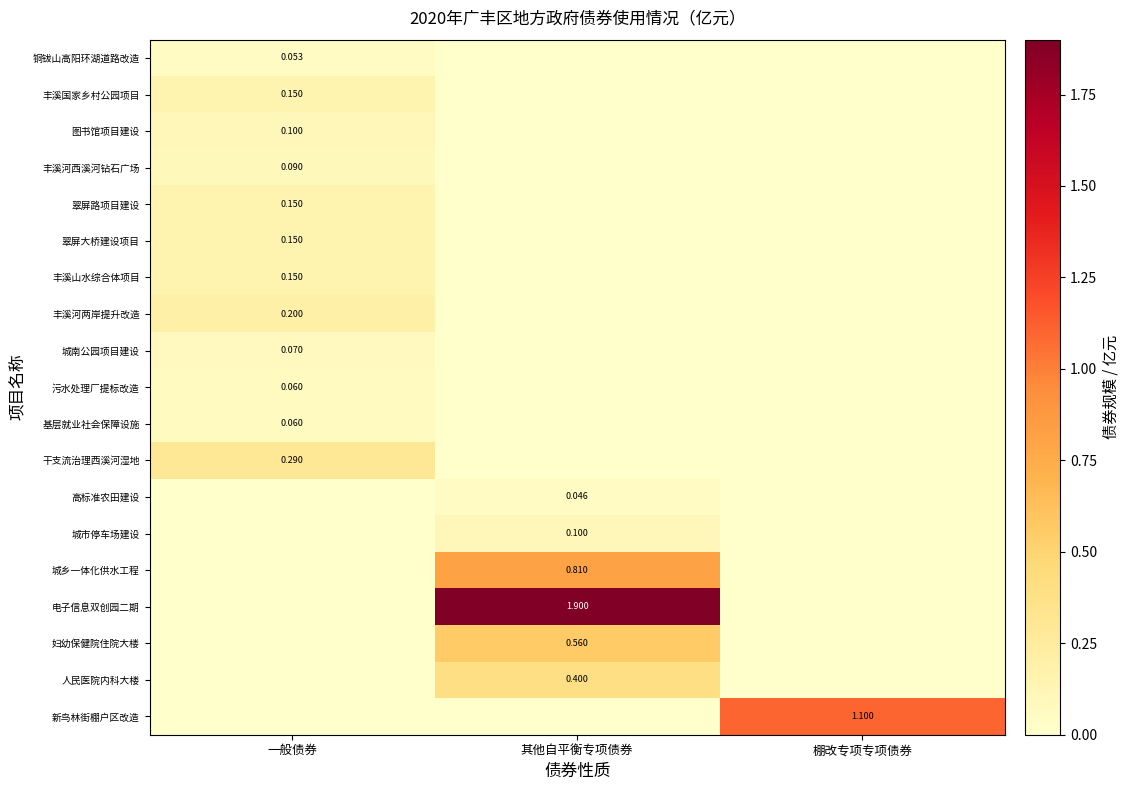

How many values in 翠屏路项目建设 are above zero?

1